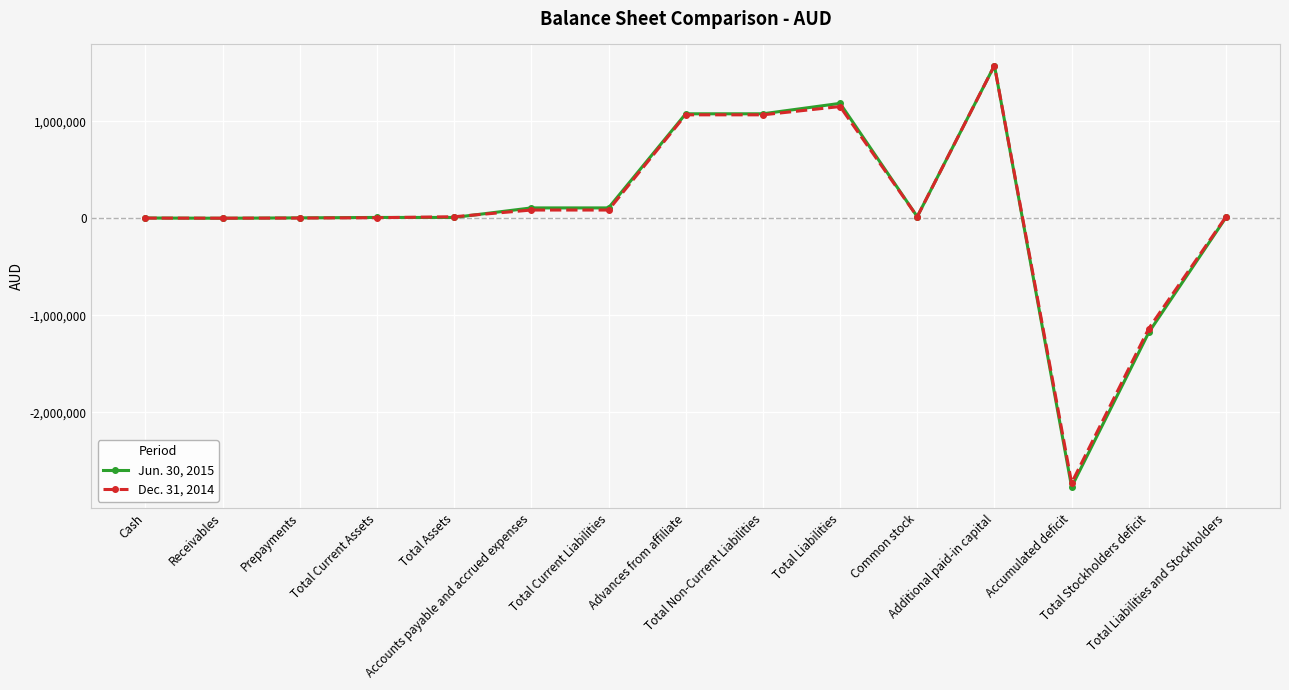

How many series are shown in this chart?

2